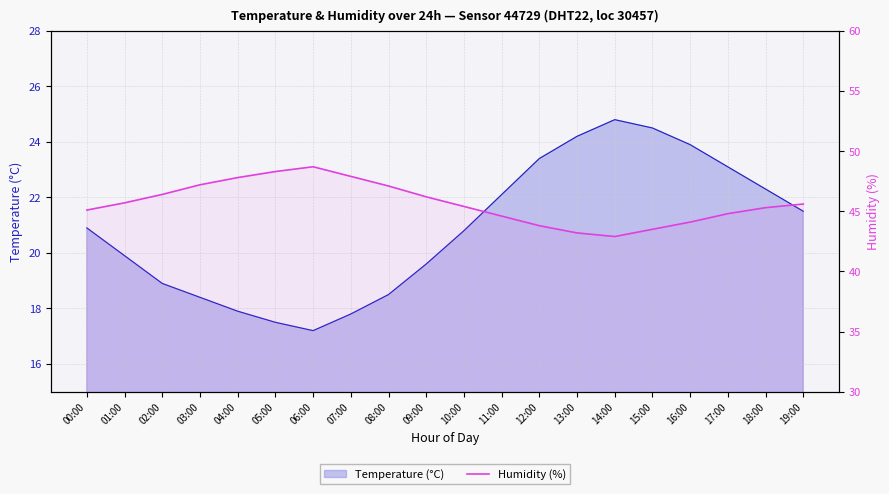

What are all the series names shown in the legend?

Temperature (°C) line, Humidity (%)